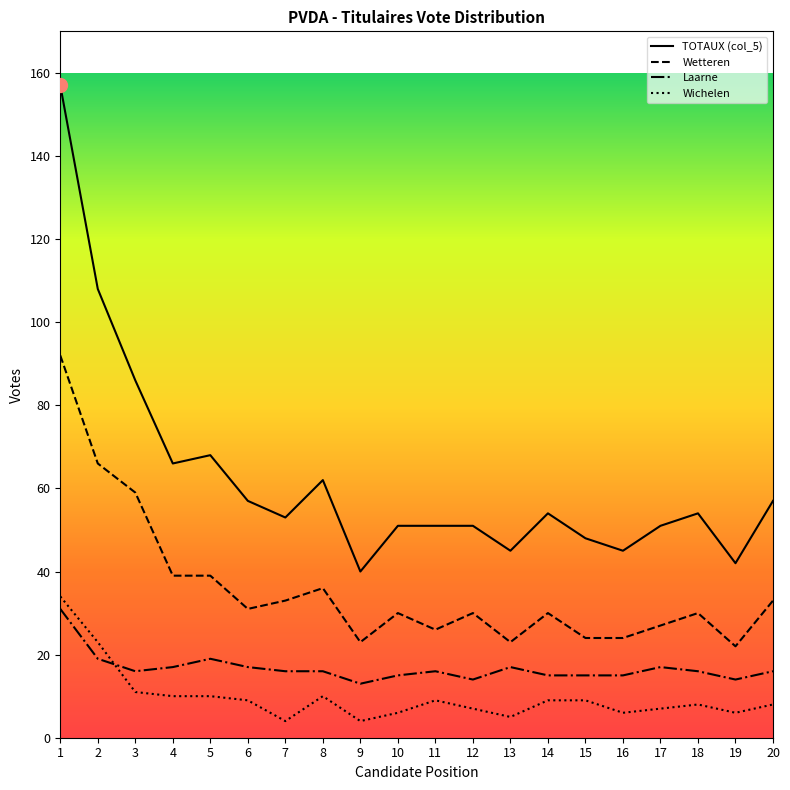

Rank the series at 16 from highest to lowest value.

TOTAUX (col_5), Wetteren, Laarne, Wichelen